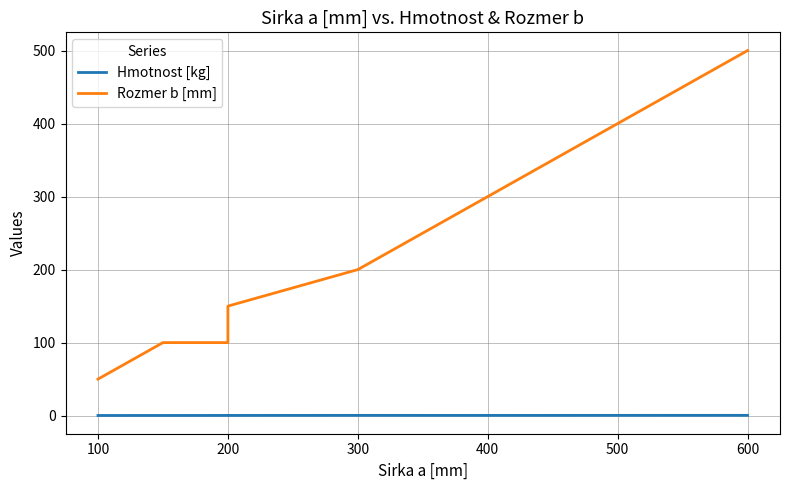

List the series in order of their overall mean, highest first.

Rozmer b [mm], Hmotnost [kg]